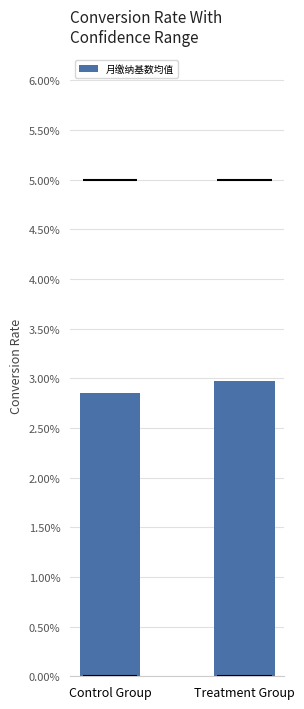

Are the bars grouped side by side (vs. stacked)?

No